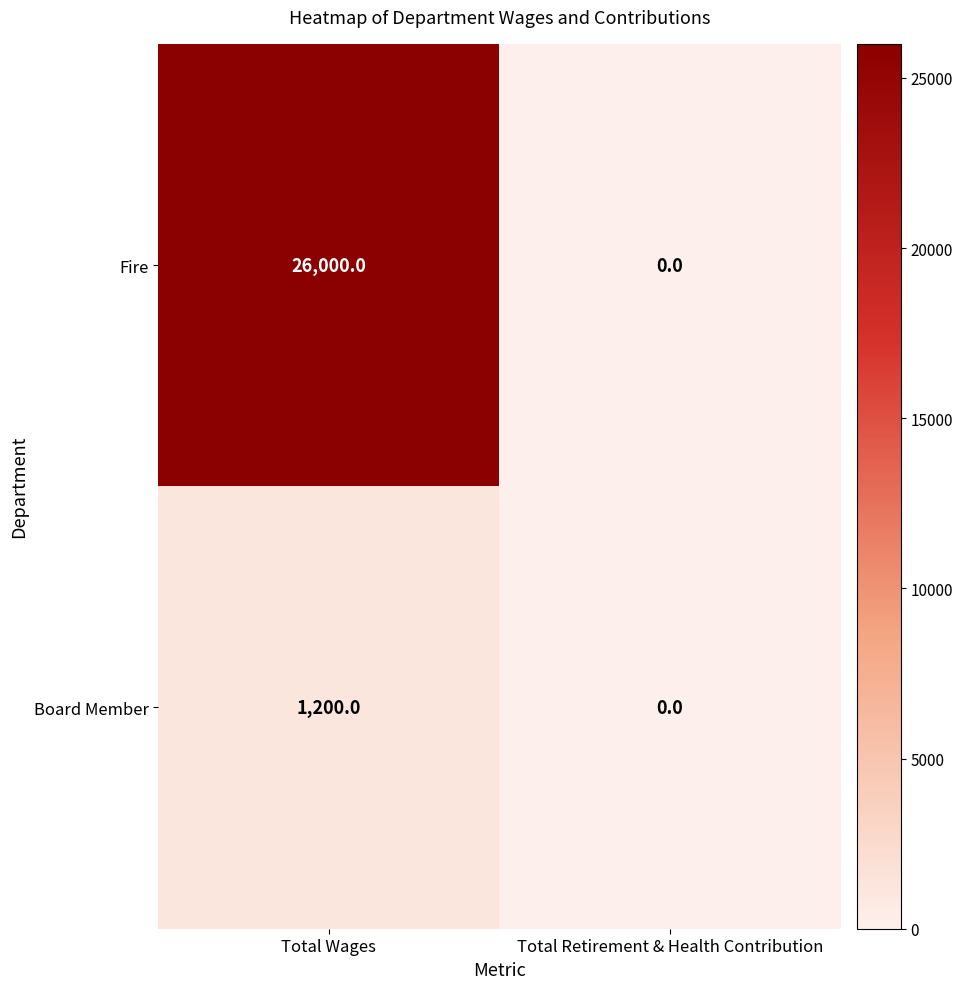

What is the maximum value for Board Member?

1200